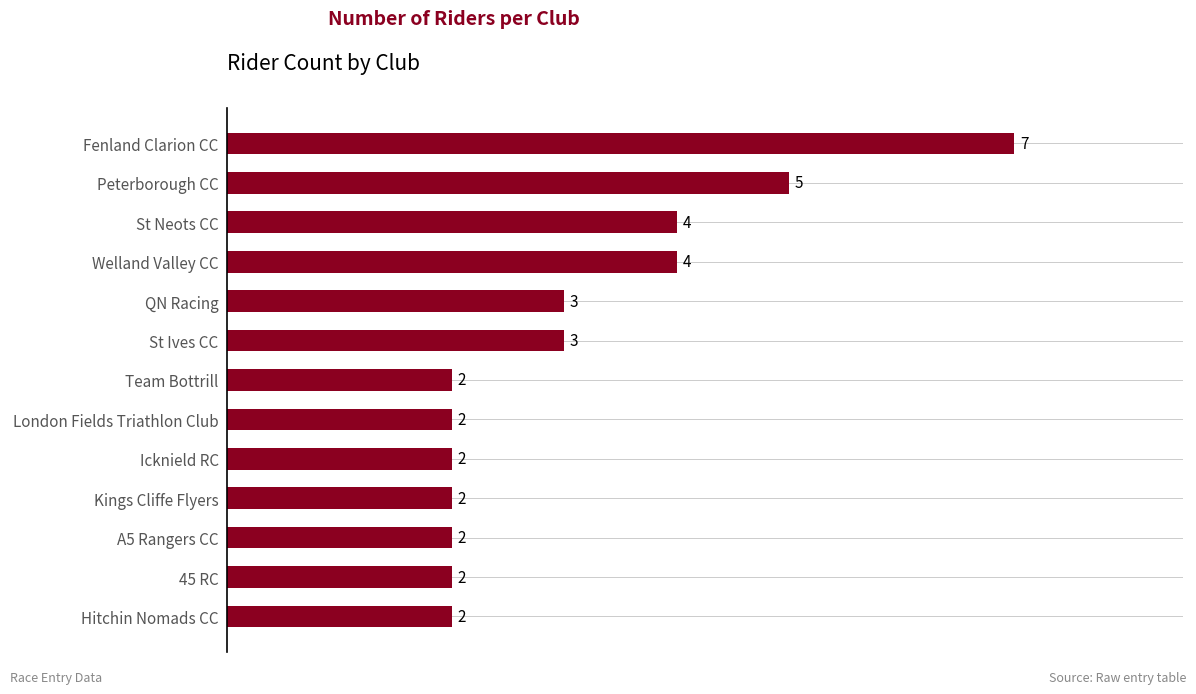

How many values are between 2 and 4?

11